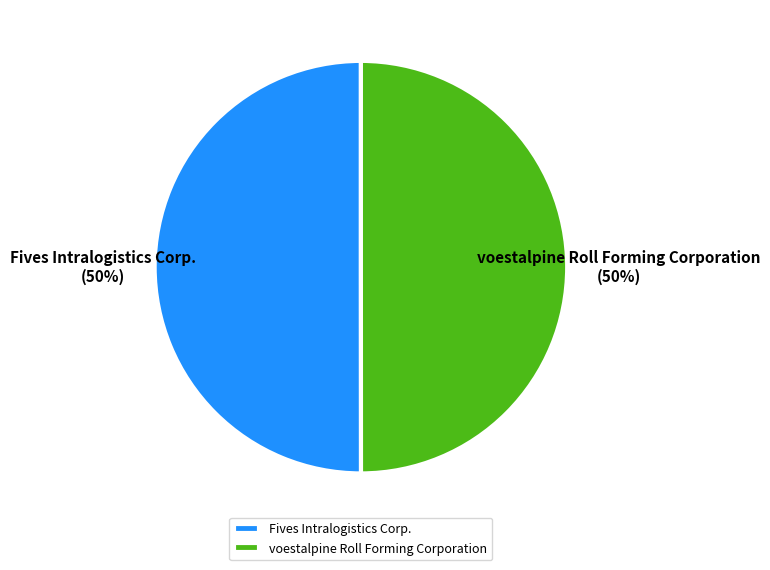

To the nearest percent, what percentage of the pie is voestalpine Roll Forming Corporation?

50%